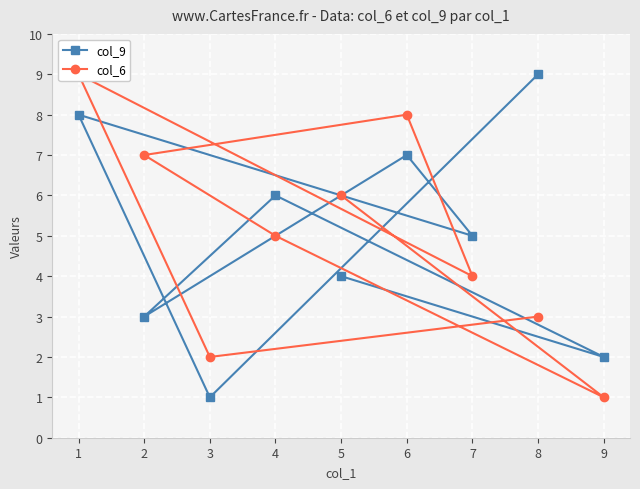

True or false: col_6 has more than 2 interior local peaks.

False